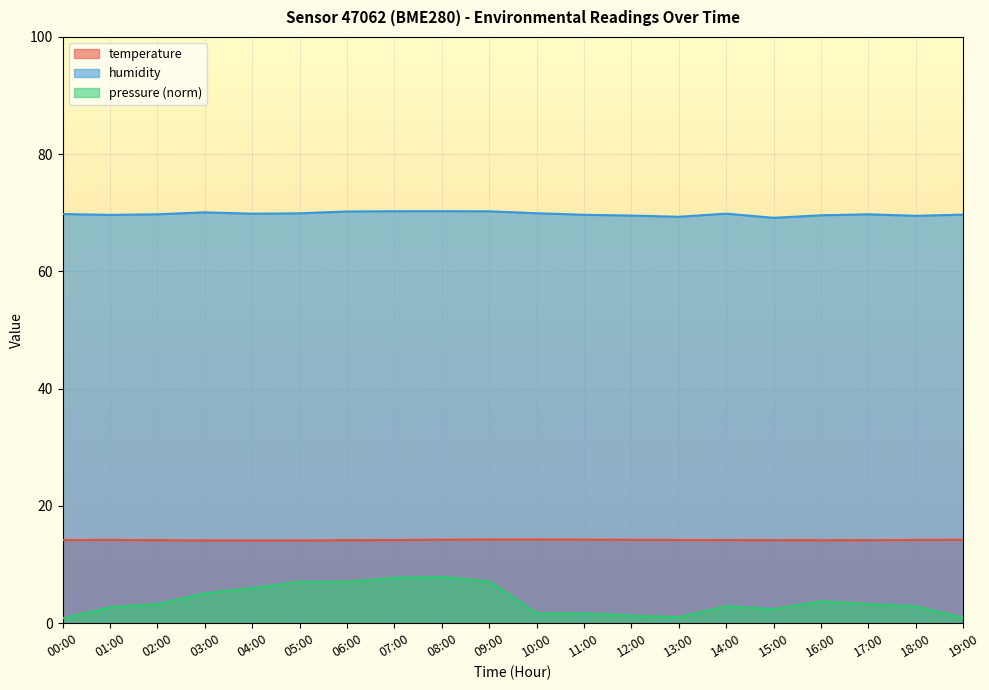

At how many categories does at least one series exceed 41?

20